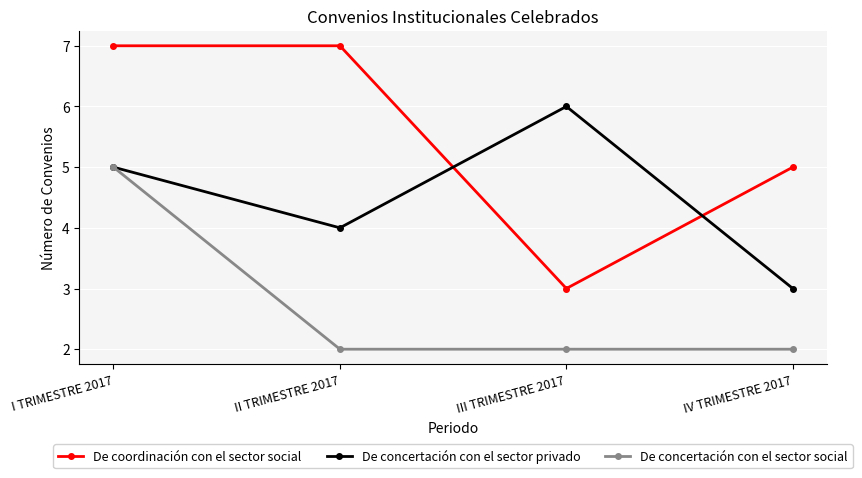

At which category is the sum across all series the highest?

I TRIMESTRE 2017